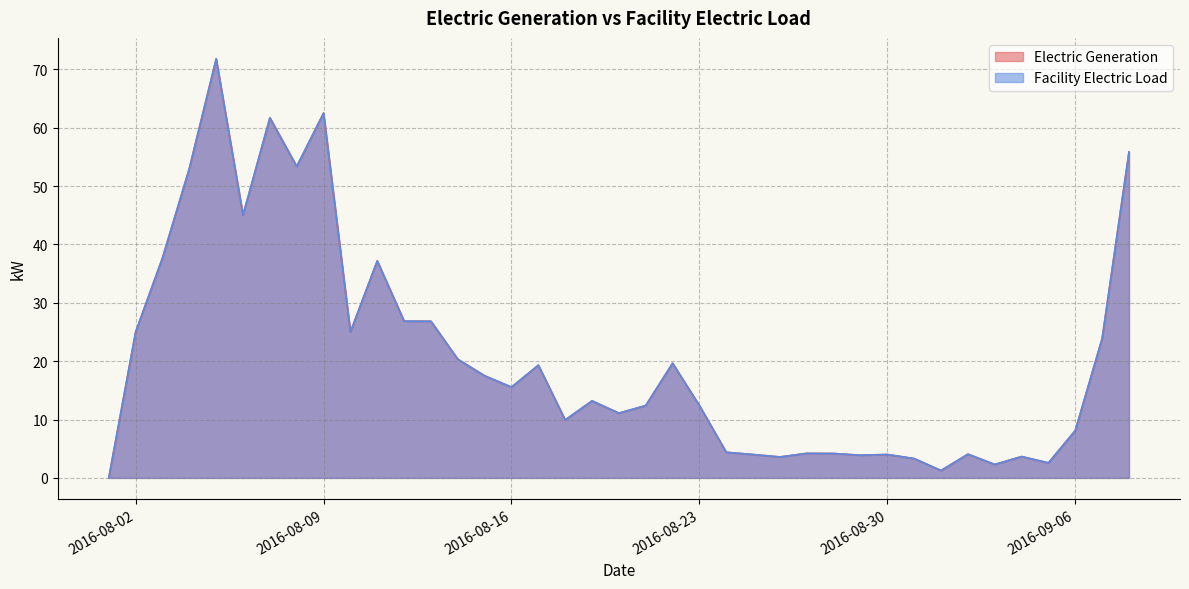

At which category is the sum across all series the highest?

2016-08-05